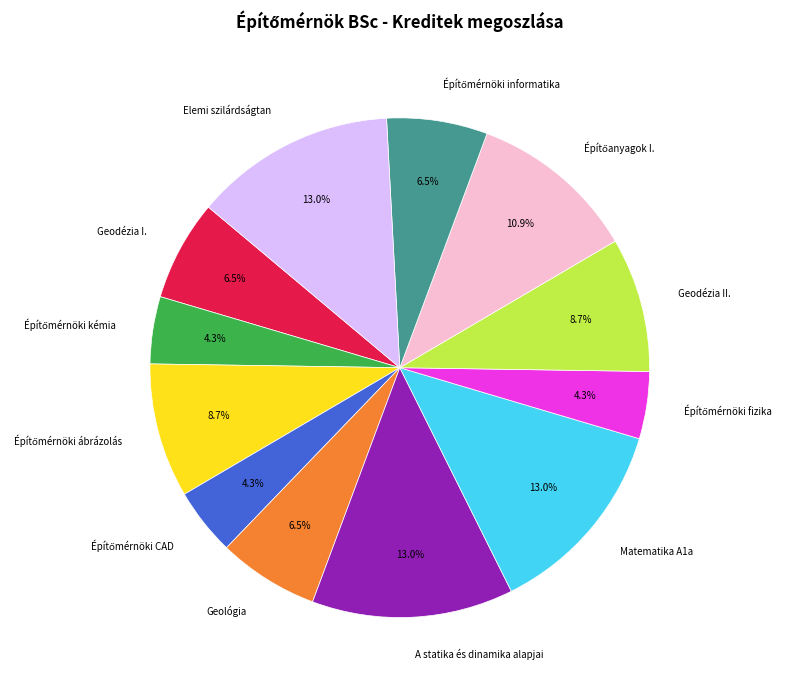

Does Geodézia I. account for over 50% of the chart?

No